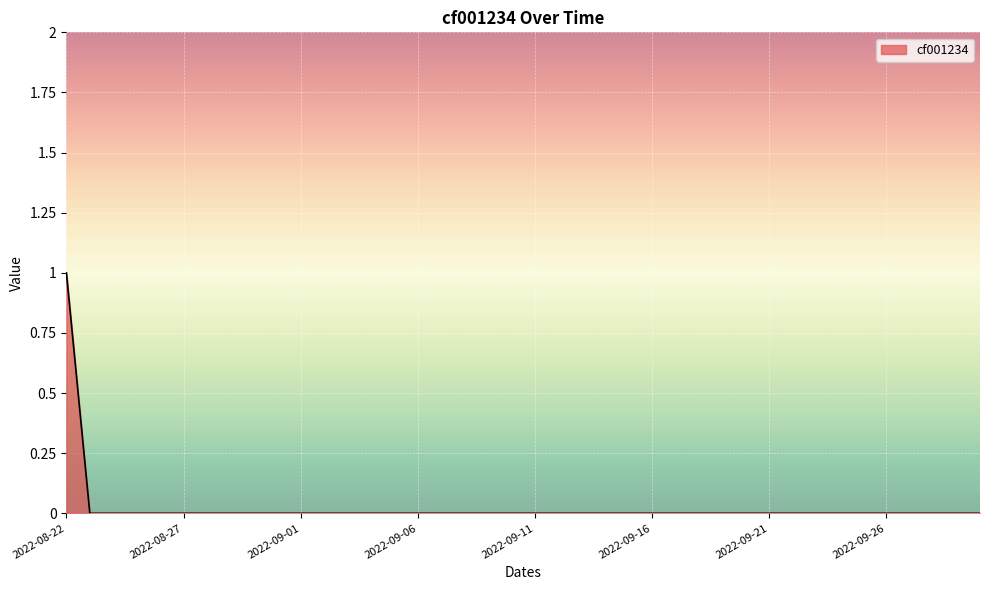

Does the chart have visible grid lines?

Yes